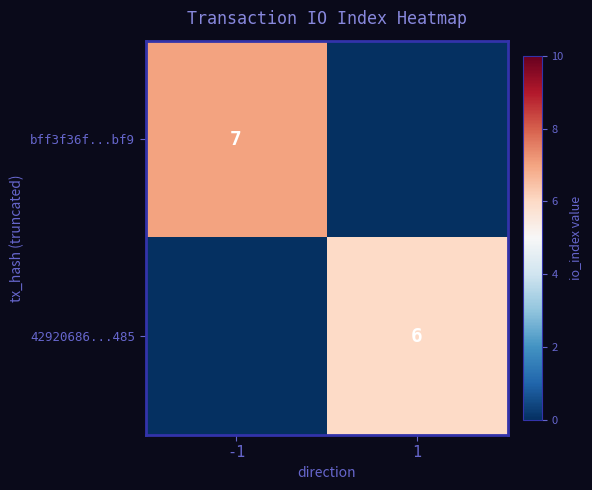

Is it true that 42920686...485 equals 2 at 1?

False